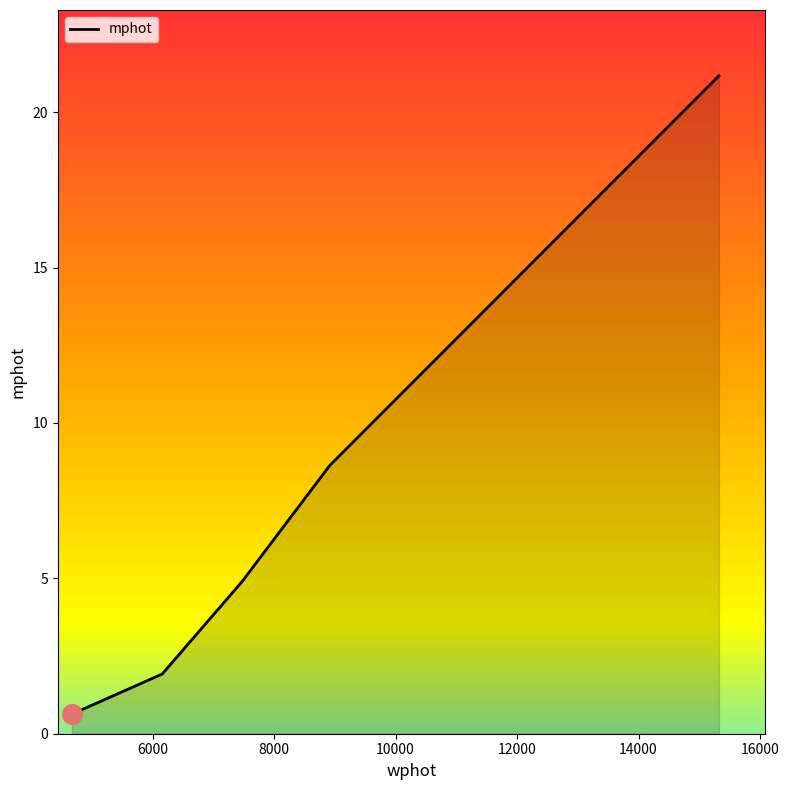

What is the greatest value displayed?

21.2